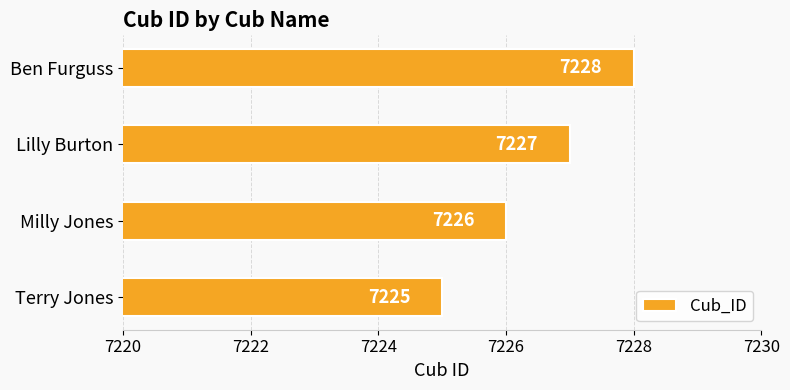

What is the change in value from Milly Jones to Ben Furguss?

+2